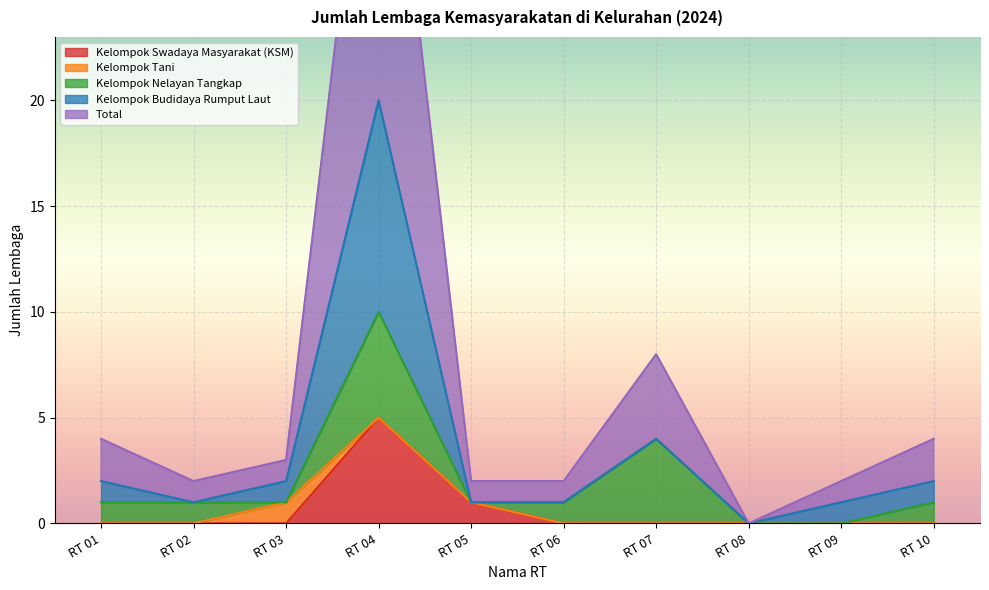

How many lines are shown in the chart?

5